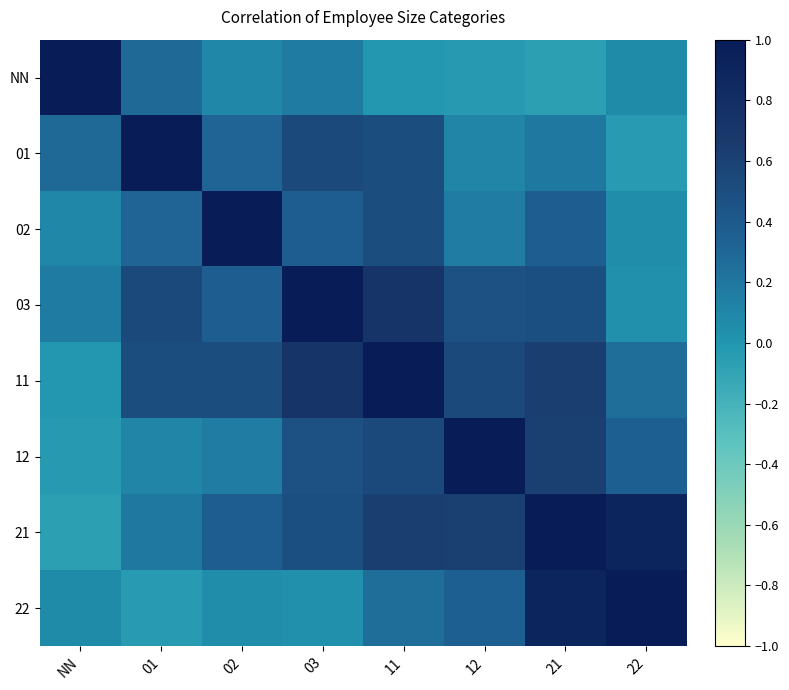

At which category is the sum across all series the highest?

11